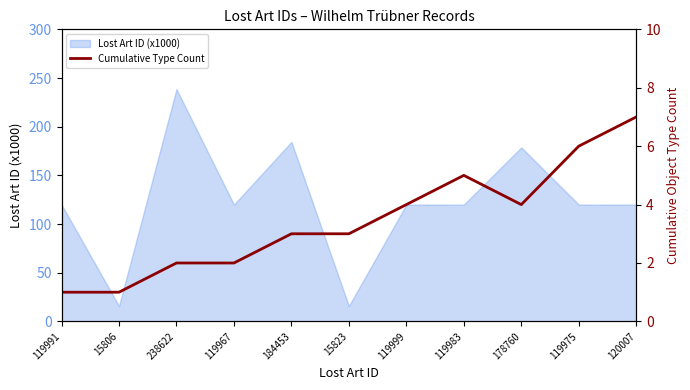

Which category has the highest value in the Lost Art ID (x1000) series?

238622